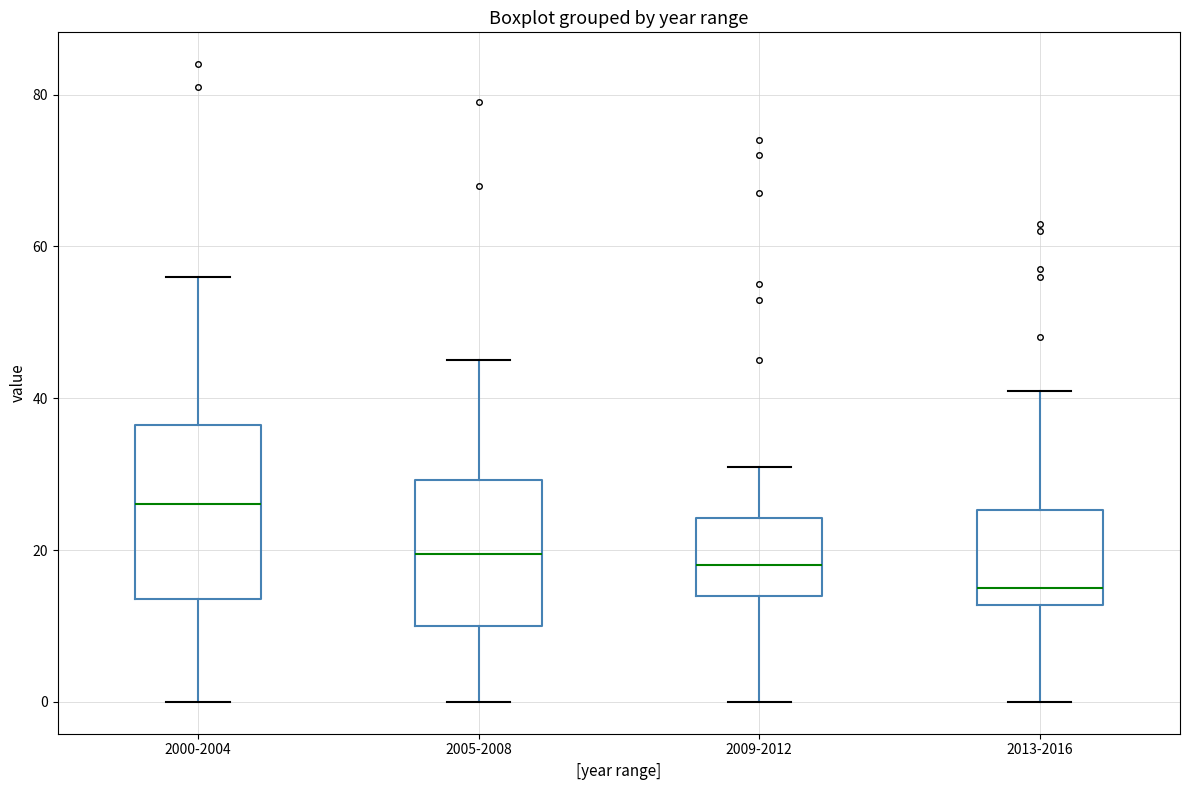

Reading left to right, transcribe this box plot: for each box, give where its median line is, the range the box spans, and where its two whiskers end, as read against the y-axis. The values are not printed on the chart, so give them approximately, as read against the axis.

2000-2004: median 26, box 14 to 36, whiskers 0 to 56
2005-2008: median 20, box 10 to 30, whiskers 0 to 46
2009-2012: median 18, box 14 to 24, whiskers 0 to 32
2013-2016: median 16, box 12 to 26, whiskers 0 to 42